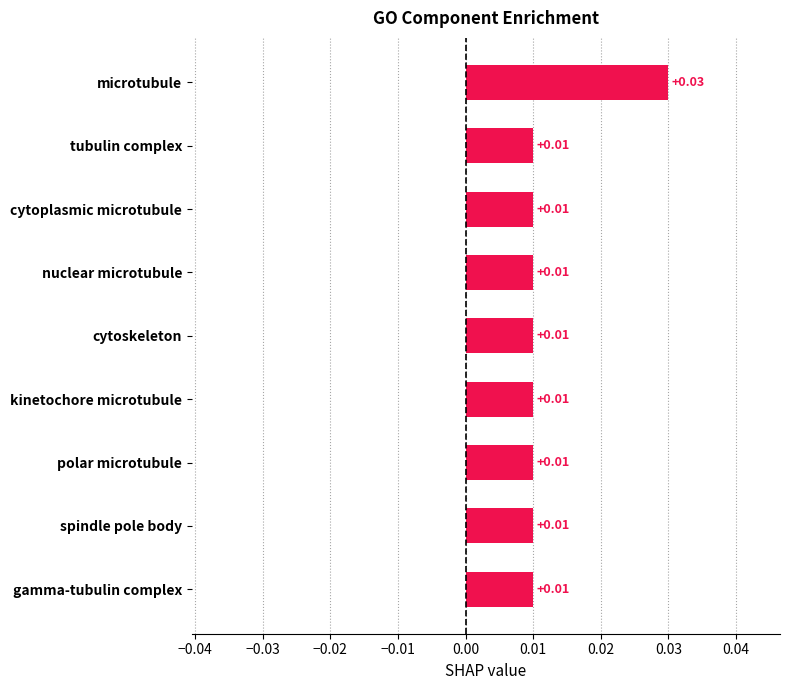

Which category has the highest value across all series?

microtubule